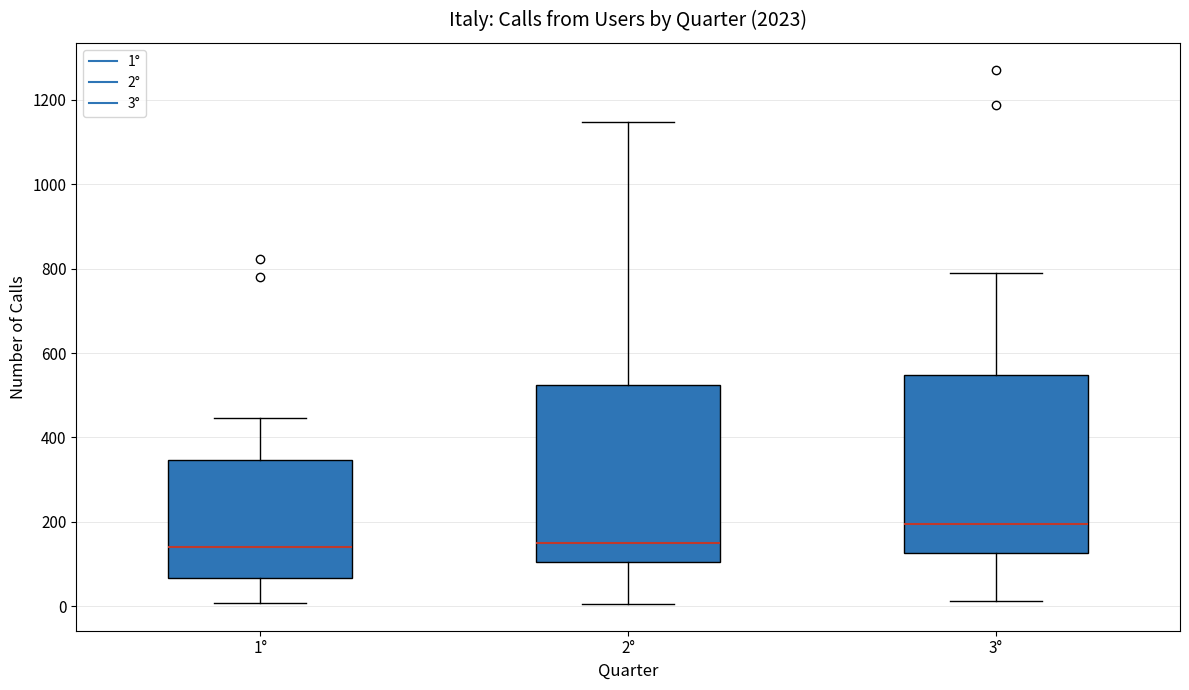

Reading left to right, read every box against the y-axis: the position of its median line, the range the box covers, and the ends of its whiskers. The values are not printed on the chart, so give them approximately, as read against the axis.

1°: median 140, box 60 to 340, whiskers 0 to 440
2°: median 160, box 100 to 520, whiskers 0 to 1140
3°: median 200, box 120 to 540, whiskers 20 to 780